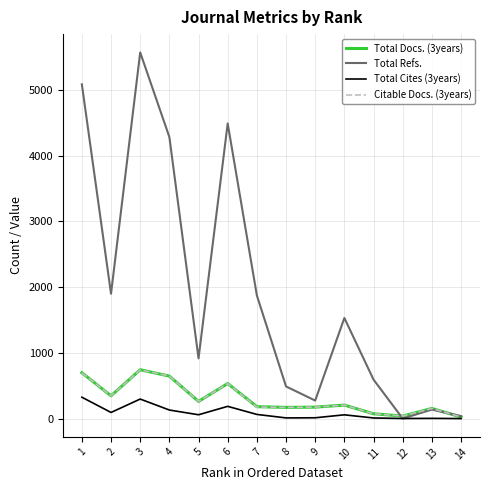

The value of Total Refs. at 6 is 4492. True or false?

True